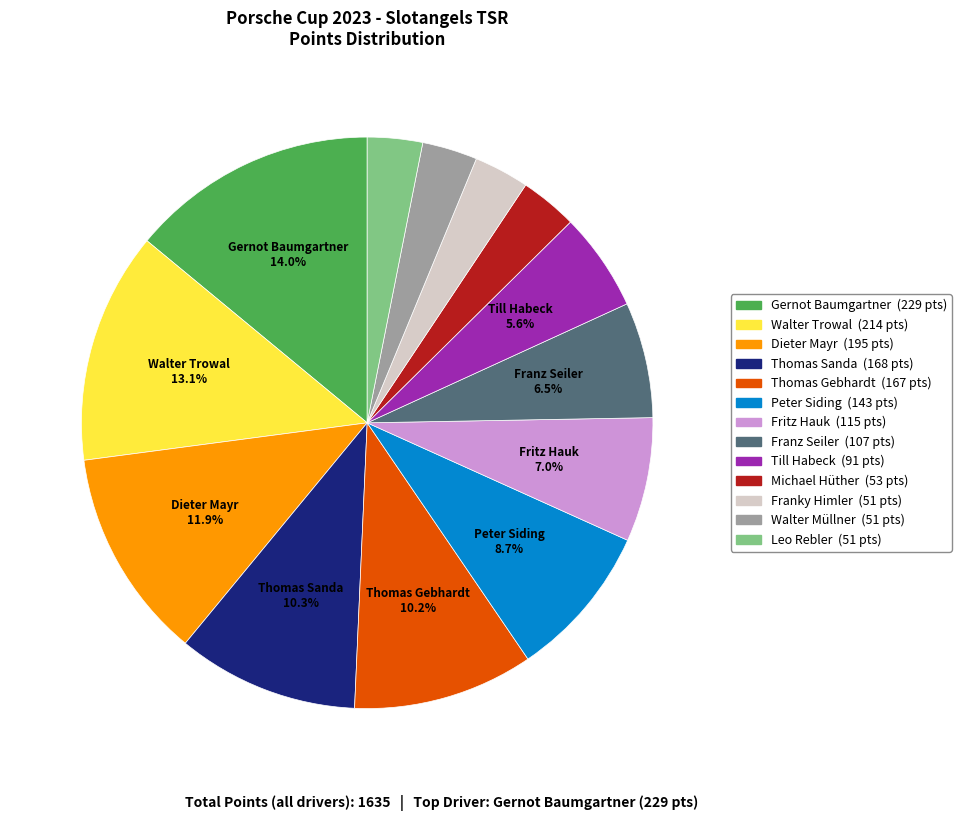

Is there any slice that represents more than half of the pie?

No